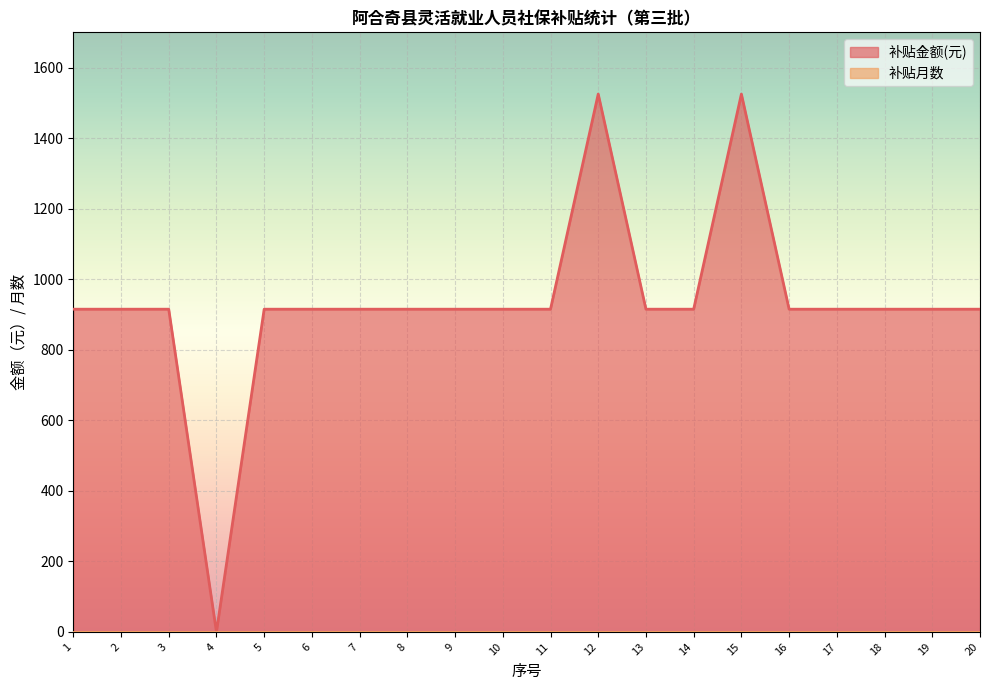

Where is the data nearest to the value 762?

1